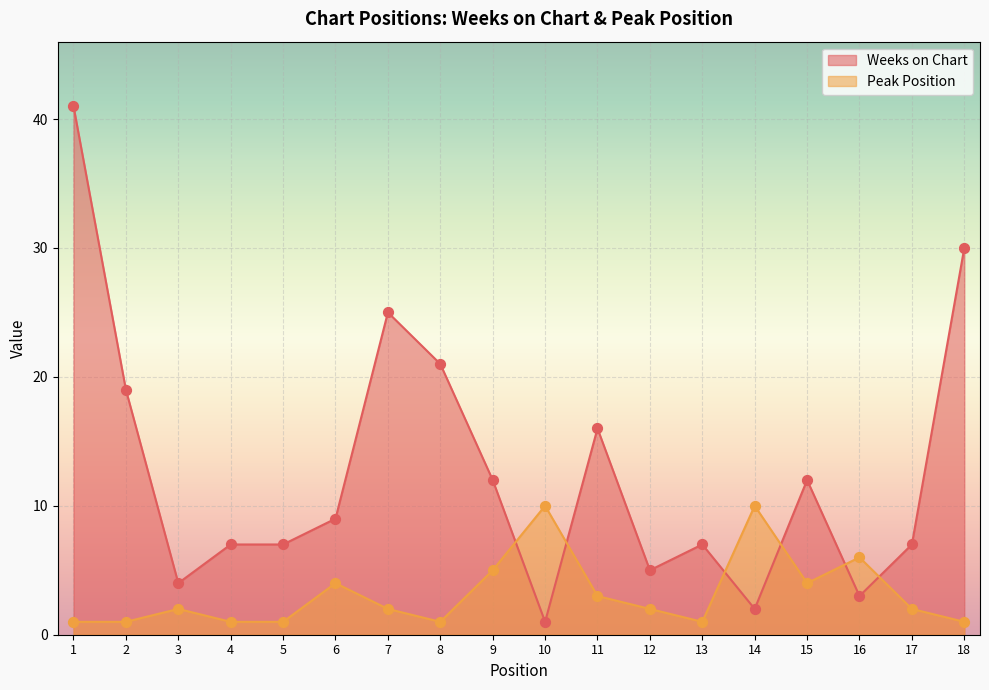

Which series contains the highest Y value?

Weeks on Chart